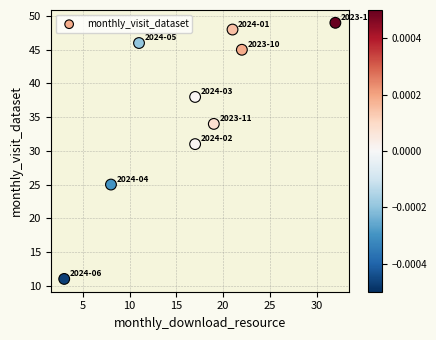

What Y value in the scatter plot is closest to 30?

31